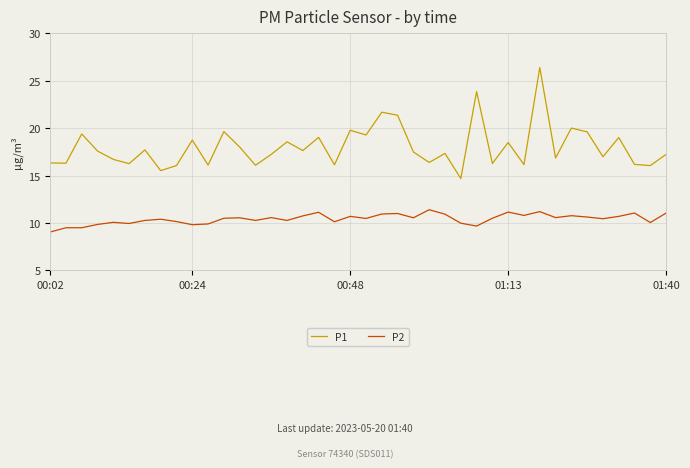

Which series has the widest spread of values?

P1